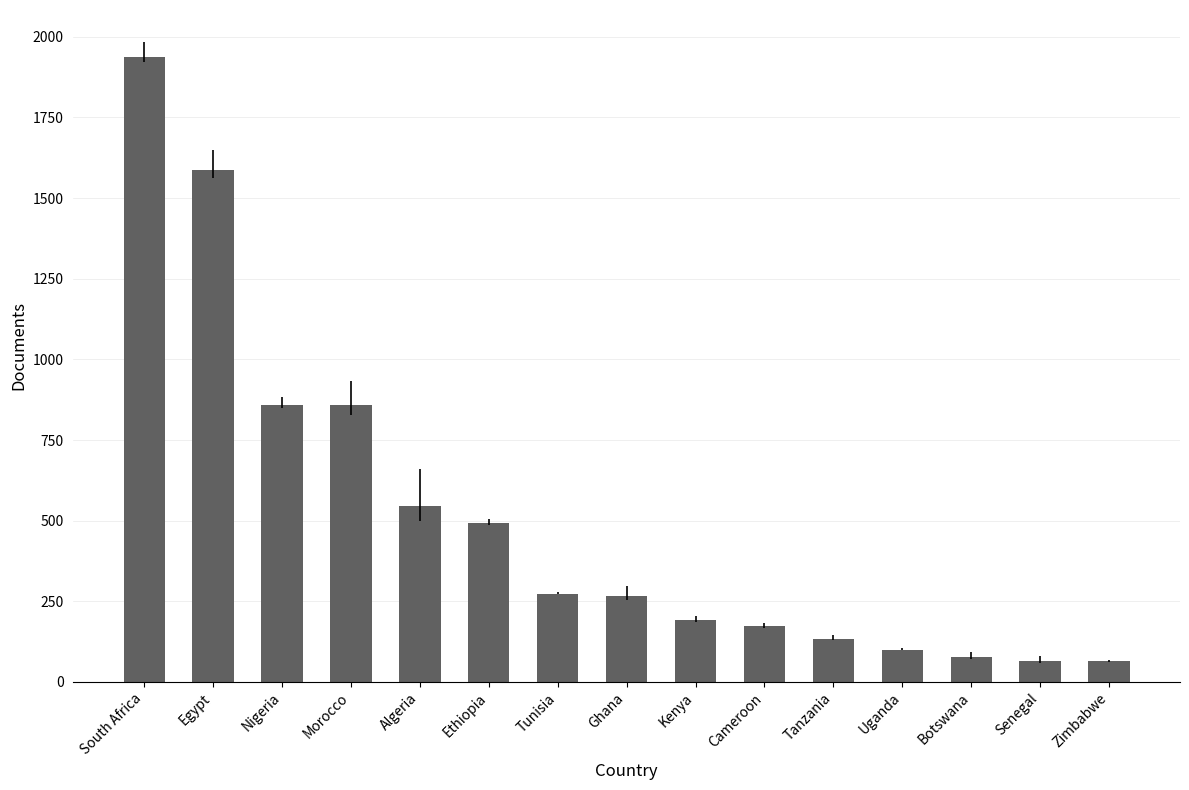

What is the minimum value shown in the chart?

65